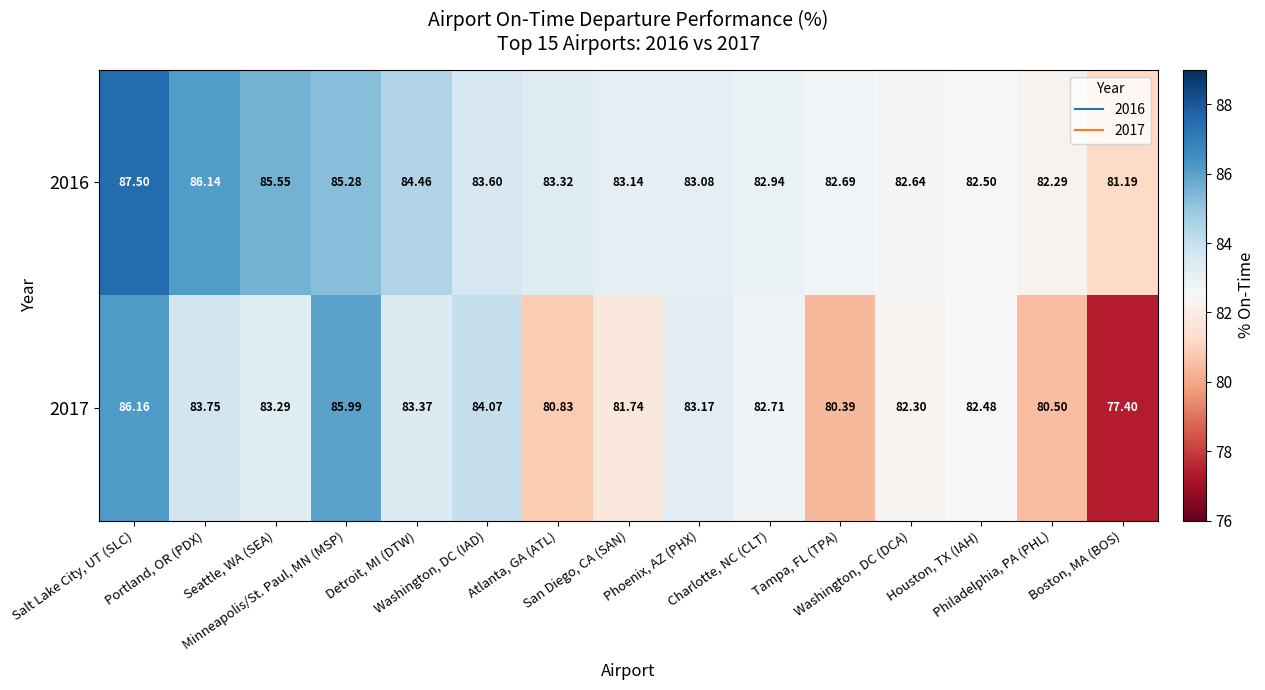

Reading left to right, list all the values displayed in this chart.

2016: Salt Lake City, UT (SLC)=87.5	Portland, OR (PDX)=86.1	Seattle, WA (SEA)=85.5	Minneapolis/St. Paul, MN (MSP)=85.3	Detroit, MI (DTW)=84.5	Washington, DC (IAD)=83.6	Atlanta, GA (ATL)=83.3	San Diego, CA (SAN)=83.1	Phoenix, AZ (PHX)=83.1	Charlotte, NC (CLT)=82.9	Tampa, FL (TPA)=82.7	Washington, DC (DCA)=82.6	Houston, TX (IAH)=82.5	Philadelphia, PA (PHL)=82.3	Boston, MA (BOS)=81.2
2017: Salt Lake City, UT (SLC)=86.2	Portland, OR (PDX)=83.8	Seattle, WA (SEA)=83.3	Minneapolis/St. Paul, MN (MSP)=86.0	Detroit, MI (DTW)=83.4	Washington, DC (IAD)=84.1	Atlanta, GA (ATL)=80.8	San Diego, CA (SAN)=81.7	Phoenix, AZ (PHX)=83.2	Charlotte, NC (CLT)=82.7	Tampa, FL (TPA)=80.4	Washington, DC (DCA)=82.3	Houston, TX (IAH)=82.5	Philadelphia, PA (PHL)=80.5	Boston, MA (BOS)=77.4